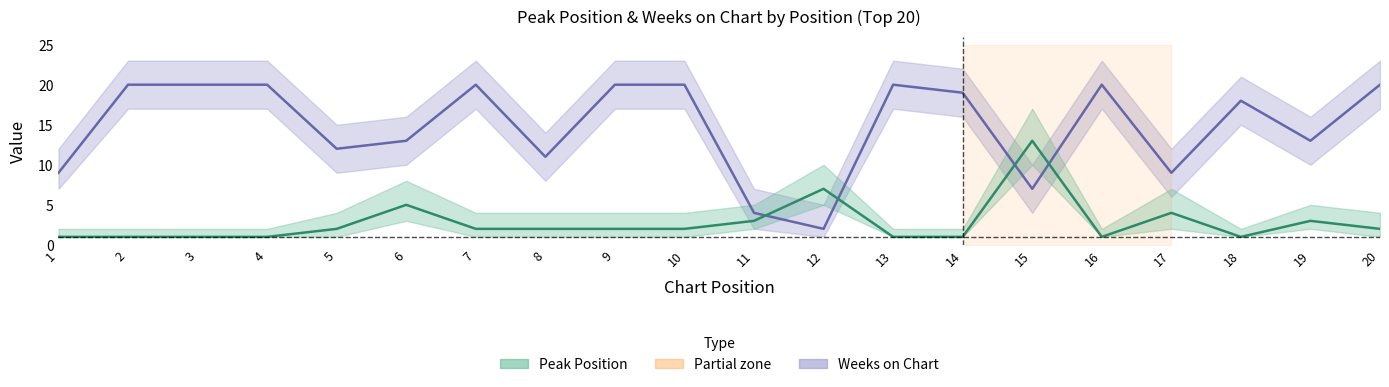

How many interior local peaks does the Weeks on Chart series have?

4